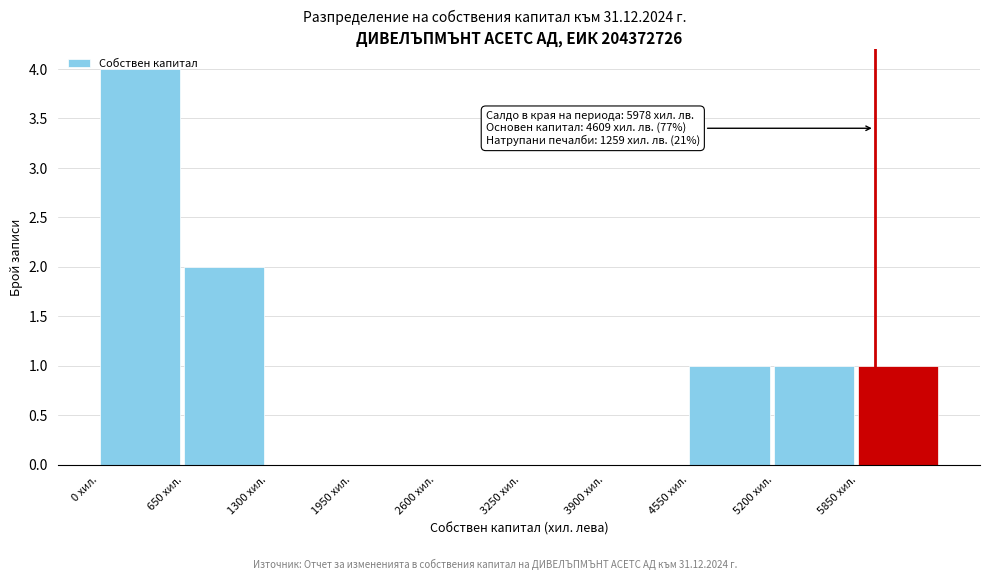

Over which range of the x-axis is the bar tallest?

0 to 650